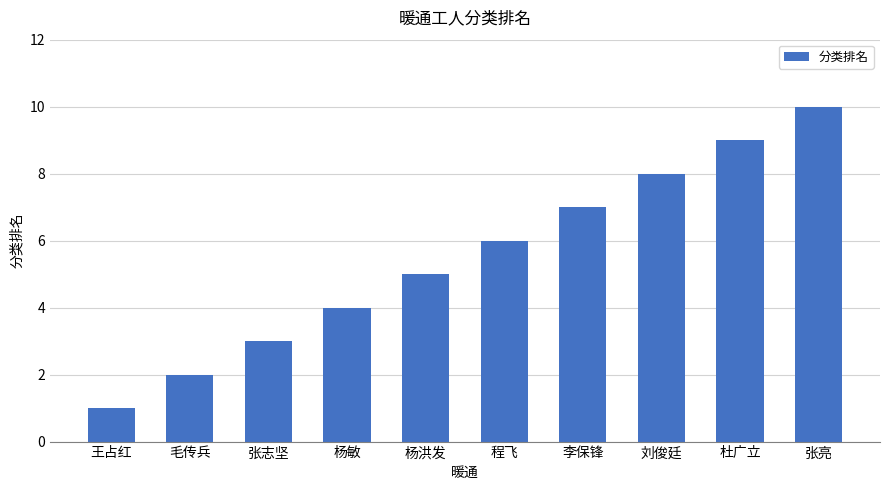

What value does the data have at 杨洪发?

5